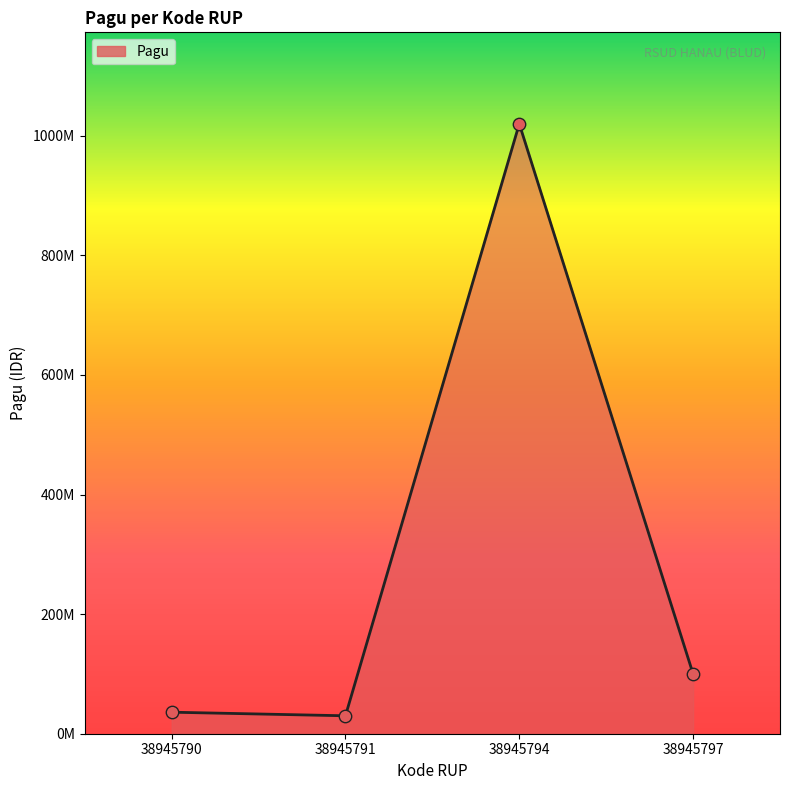

What is the change in value from 38945791 to 38945797?

+70000000